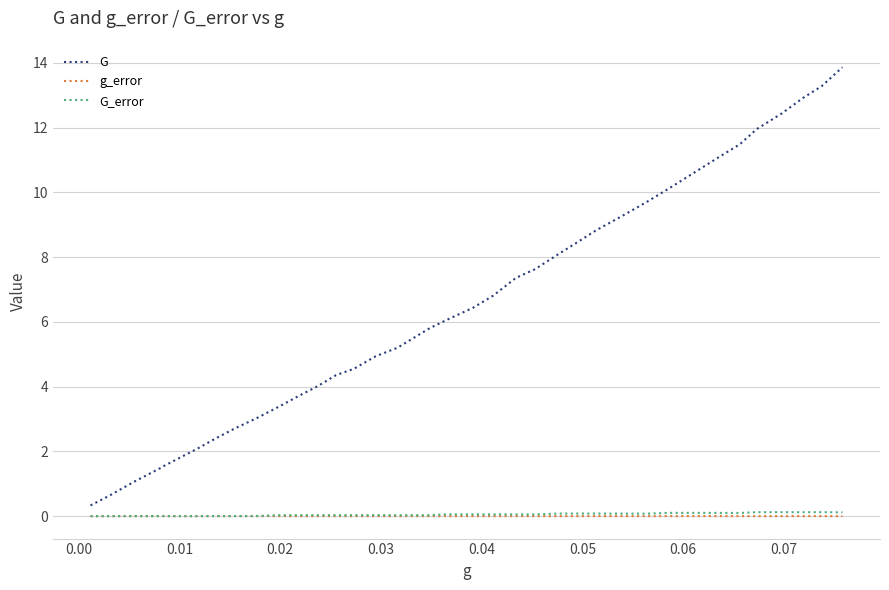

How many lines are shown in the chart?

3